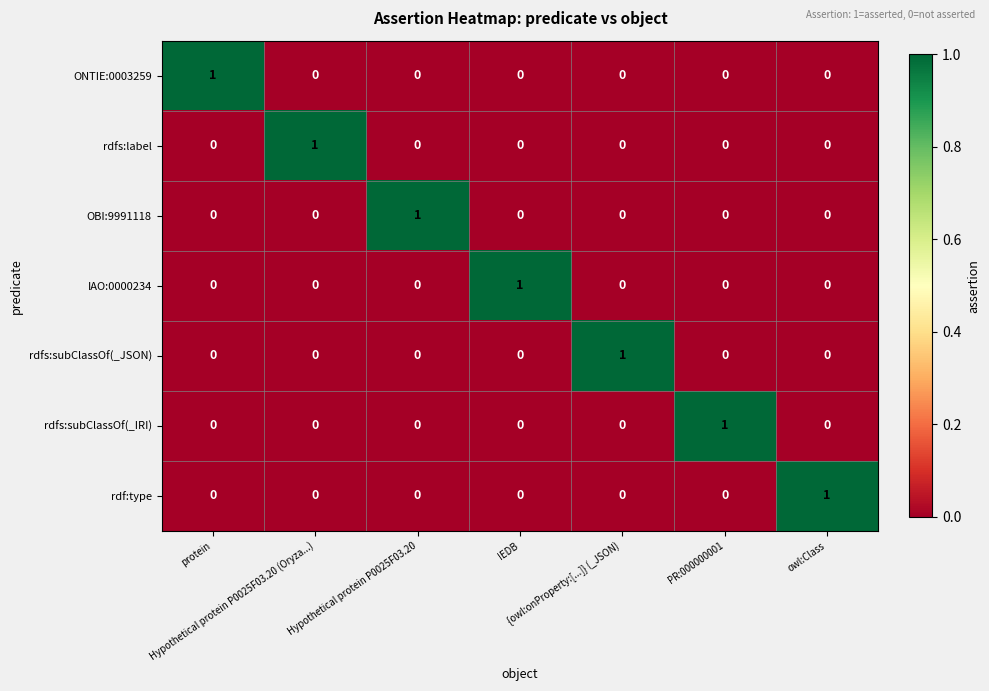

At how many categories does at least one series exceed 0?

7